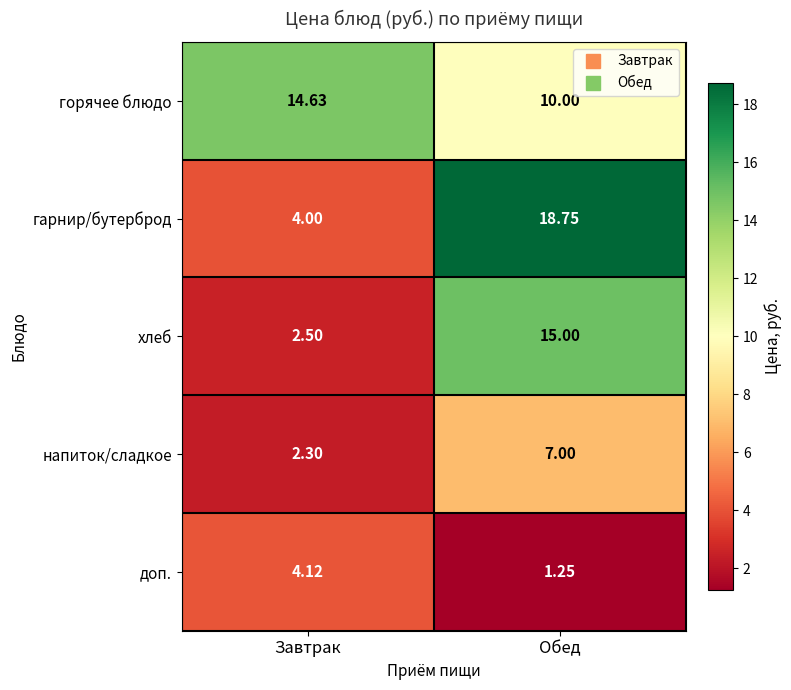

Where is доп. nearest to the value 2?

Обед